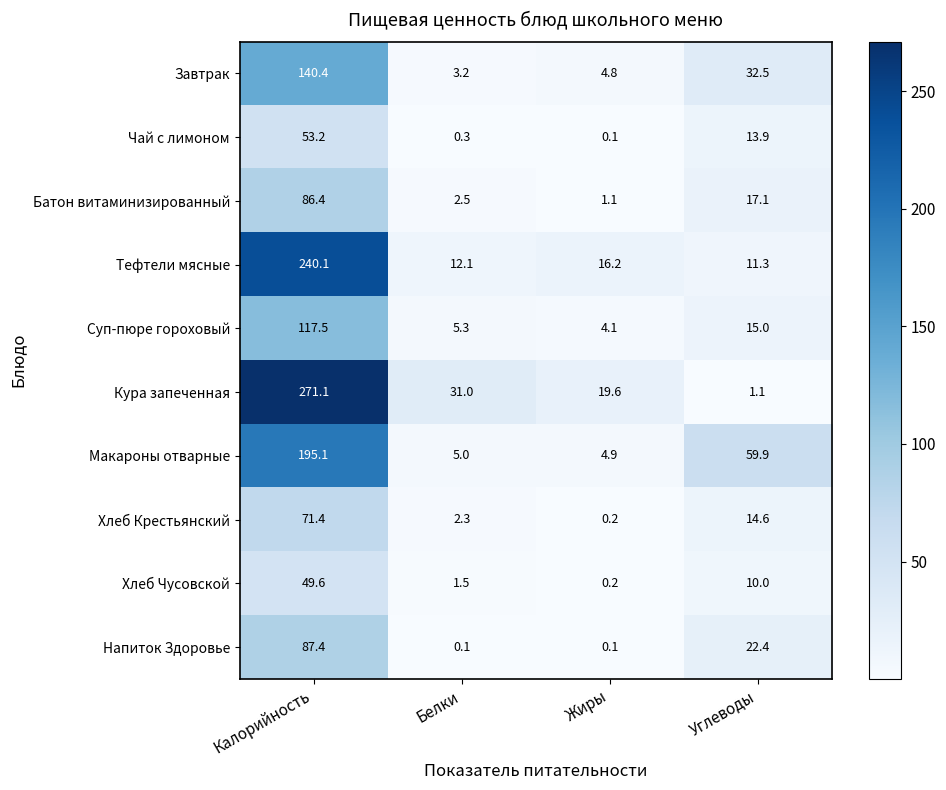

Which series has the largest range (max minus min)?

Кура запеченная